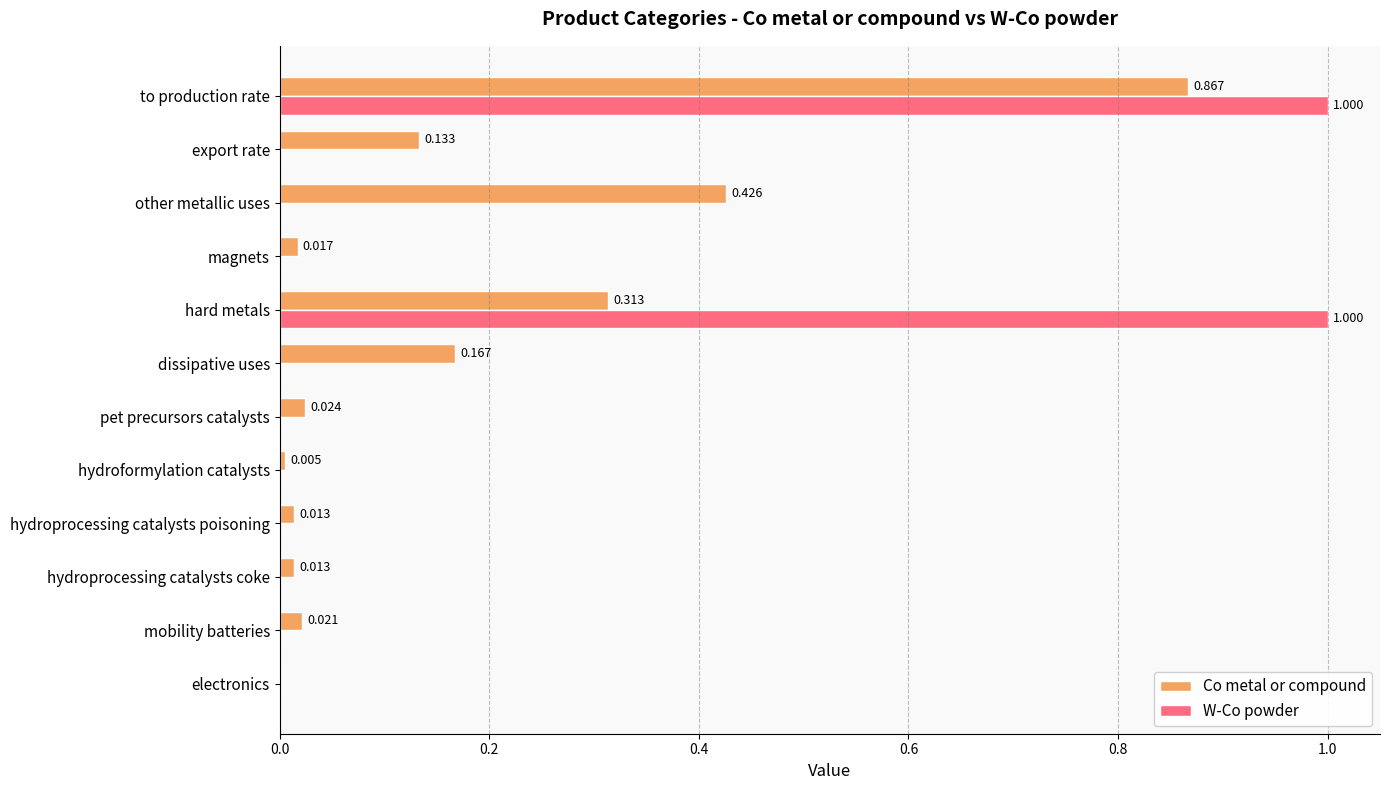

Where is Co metal or compound nearest to the value 0?

electronics